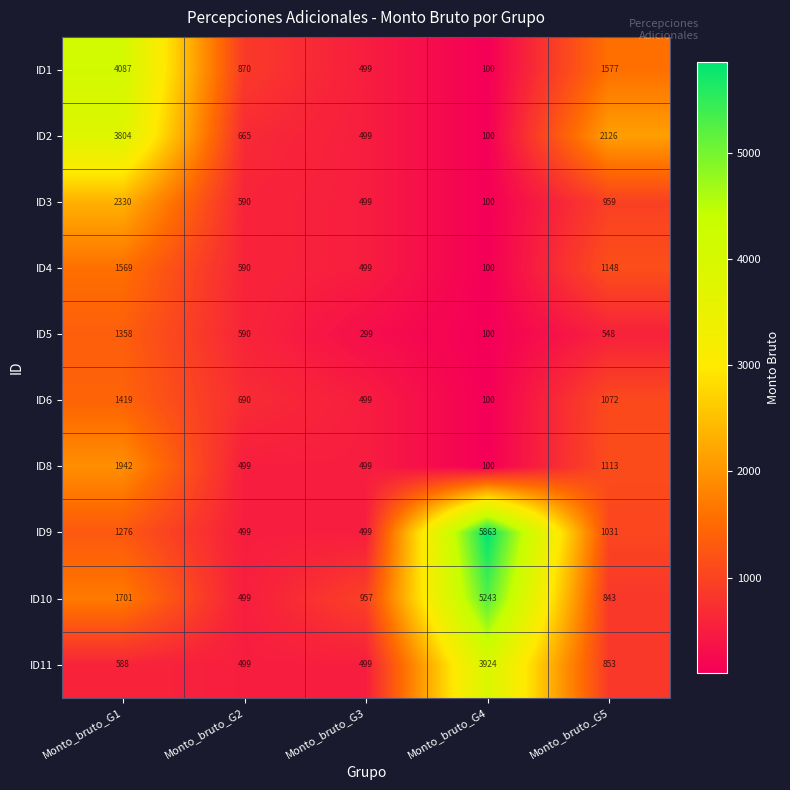

At which category is the sum across all series the highest?

Monto_bruto_G1